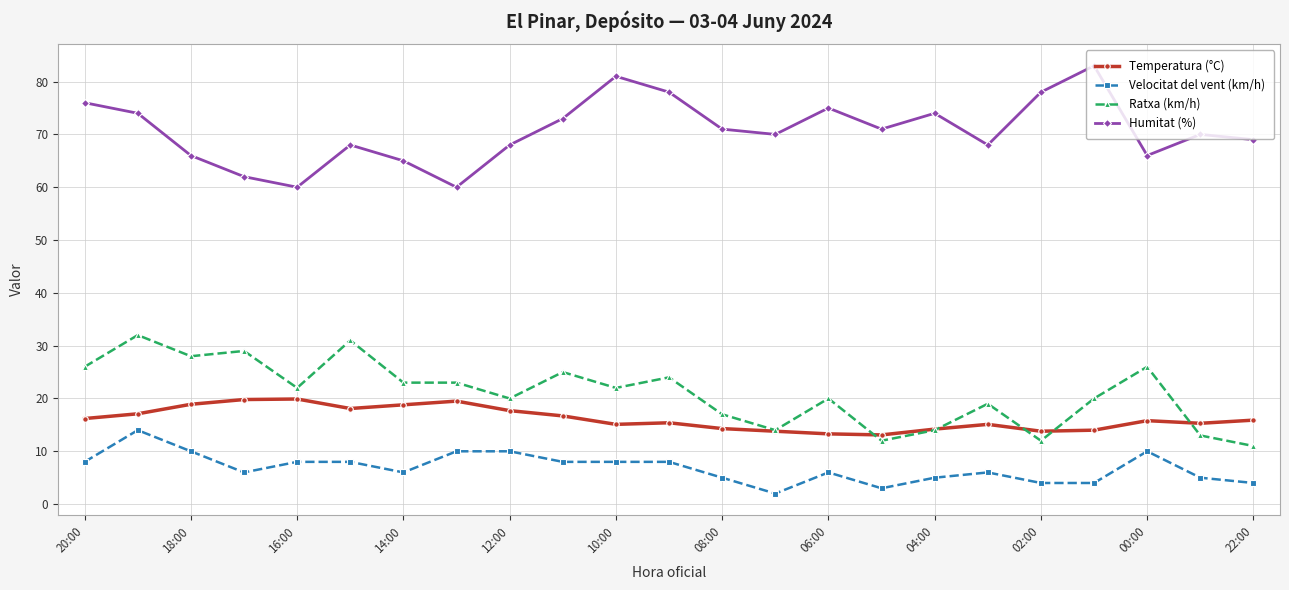

What is the highest value of the Humitat (%) series?

83.0